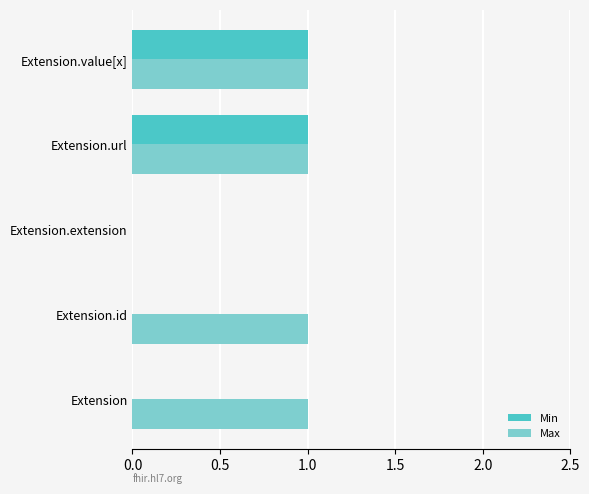

What is the maximum value shown in the chart?

1